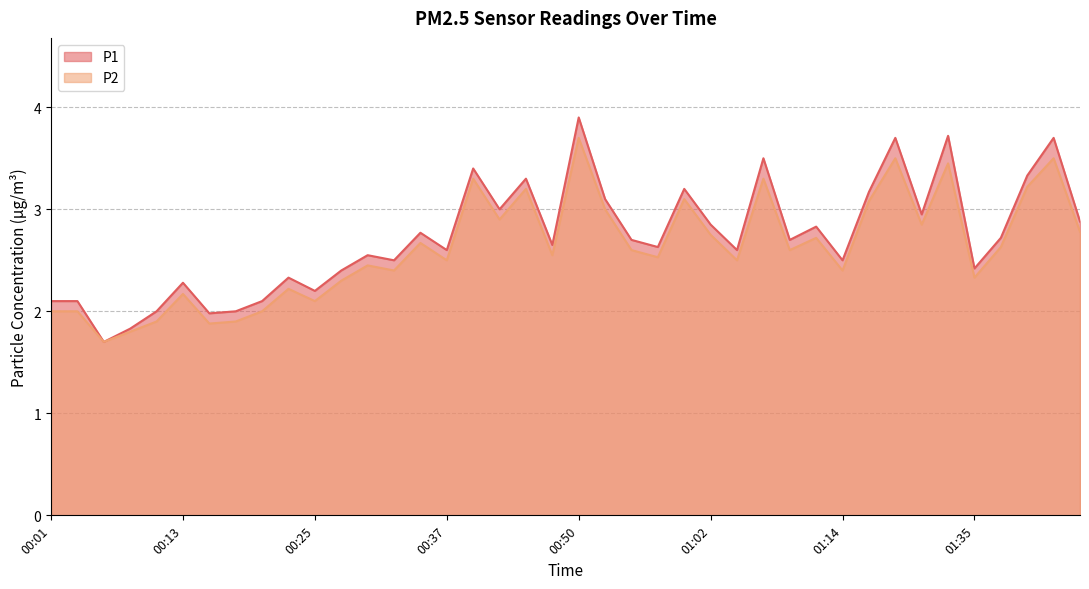

What is the label of the 35th point from the right?

00:13